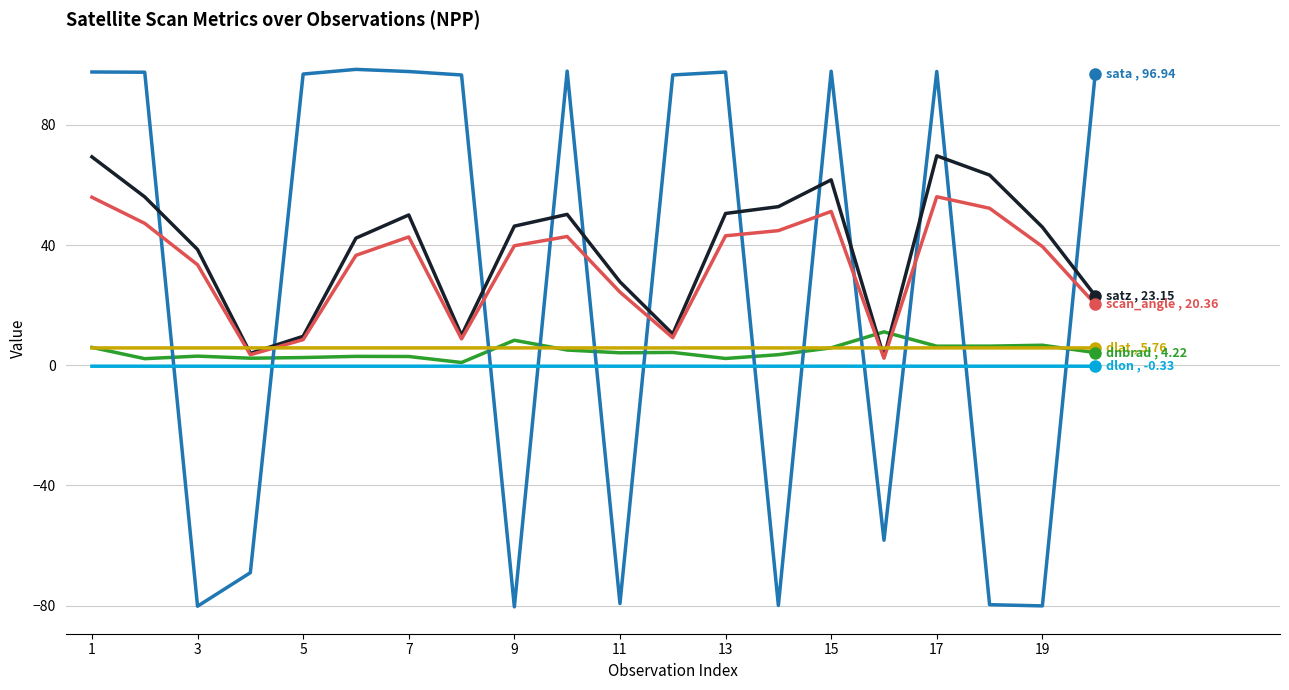

Does the chart have visible grid lines?

Yes